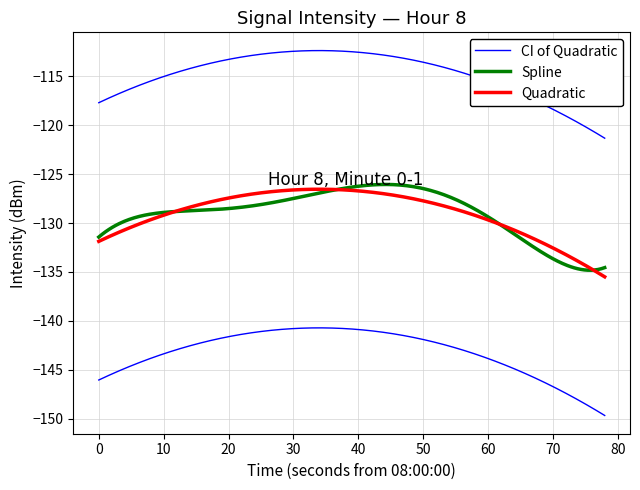

What is the sum of all values?

-5164.9